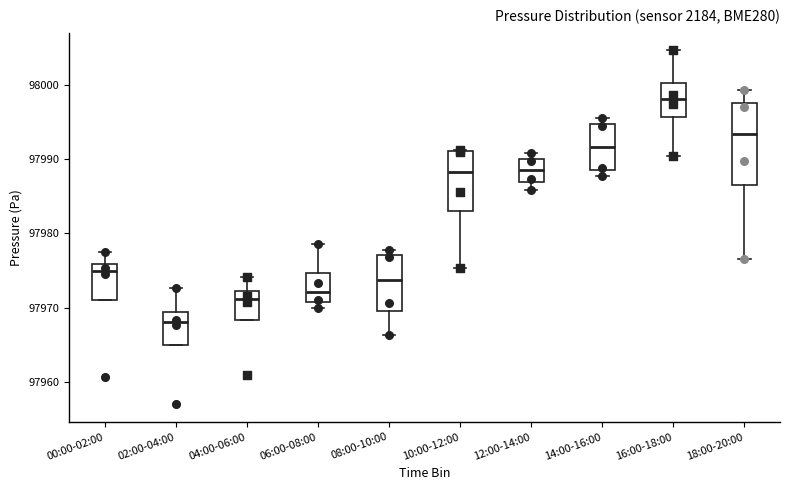

Which box is the tallest, from its lower edge to its upper edge?

18:00-20:00